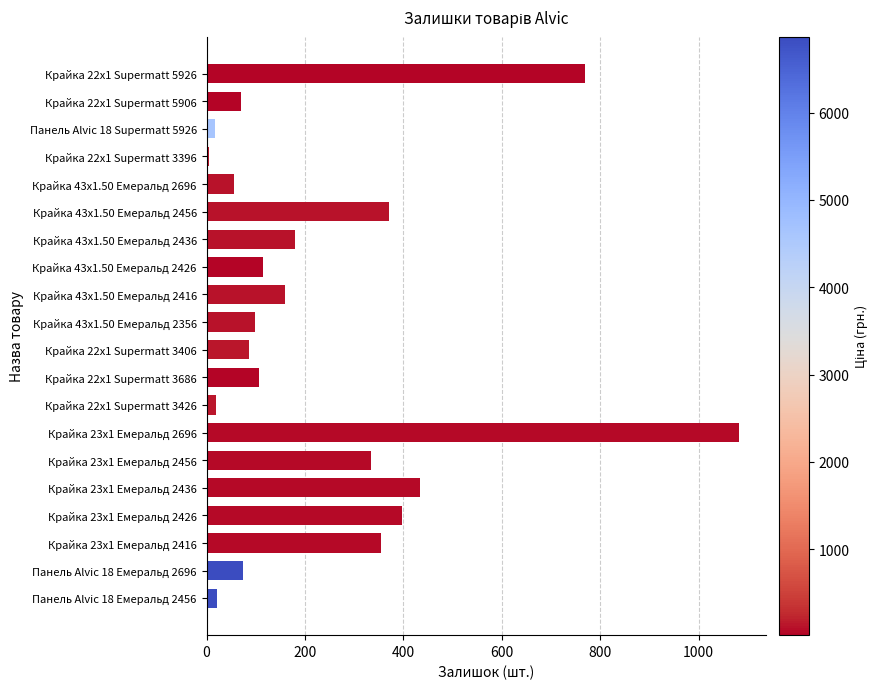

Which category has the highest value across all series?

Крайка 23x1 Емеральд 2696